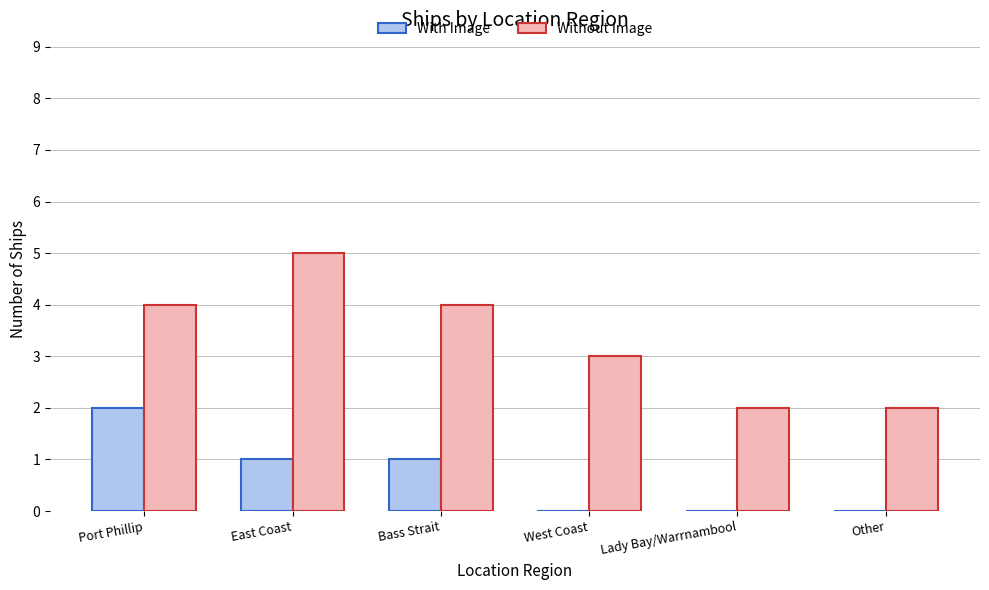

What is the sum of the Without Image values at Other and Bass Strait?

6